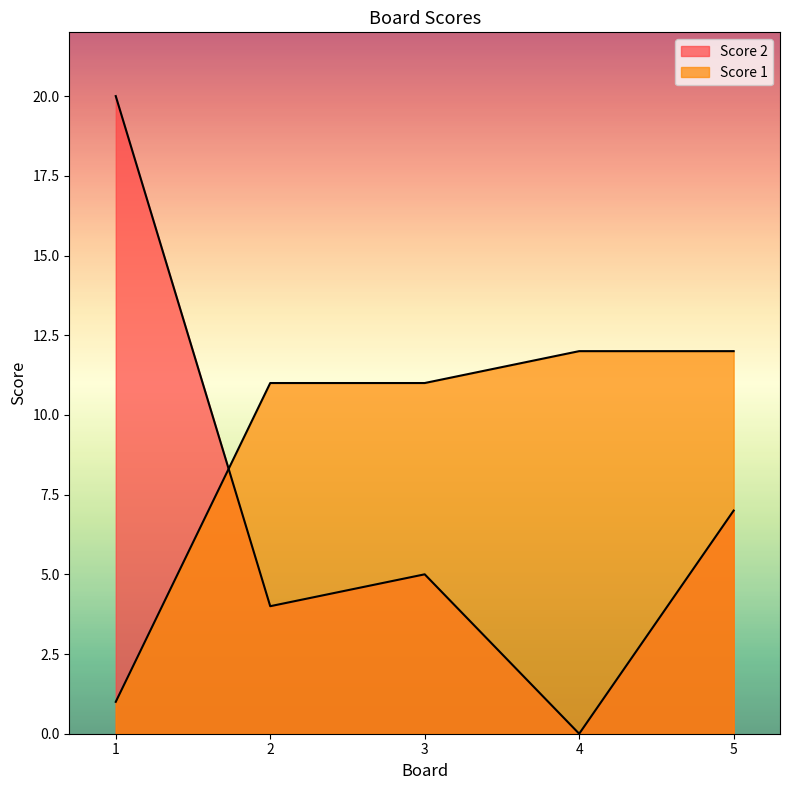

Where is Score 1 nearest to the value 6?

1